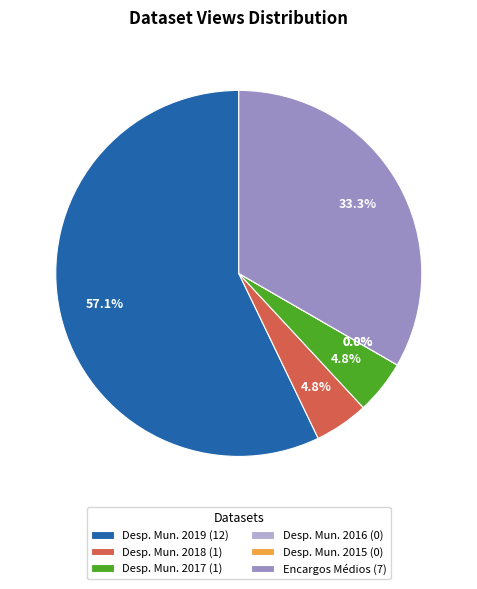

Is there any slice that represents more than half of the pie?

Yes